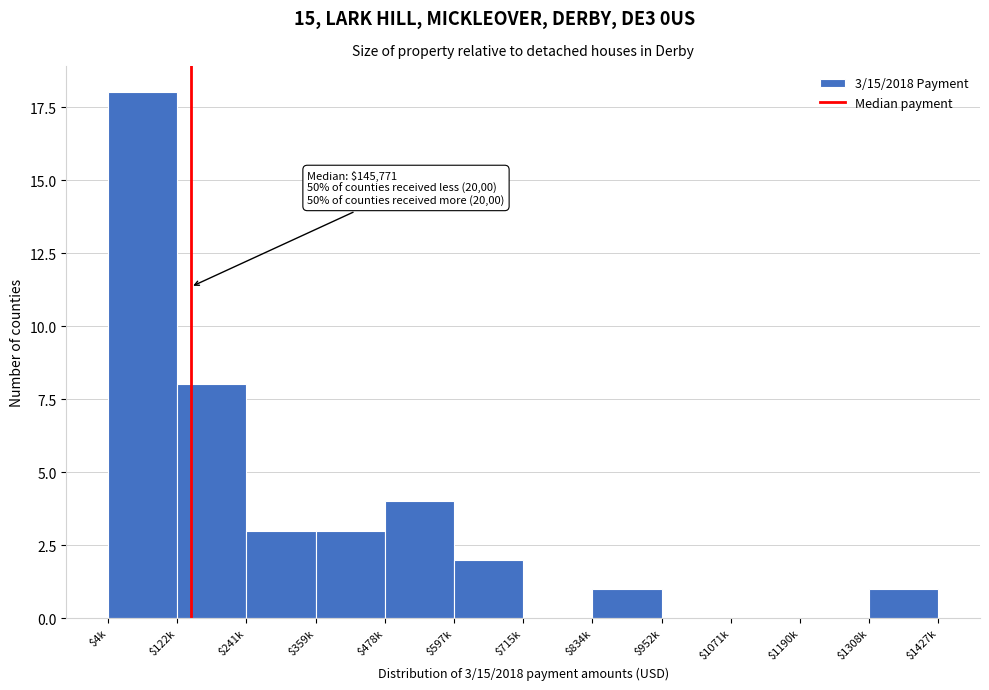

What is the sum of all values?

40